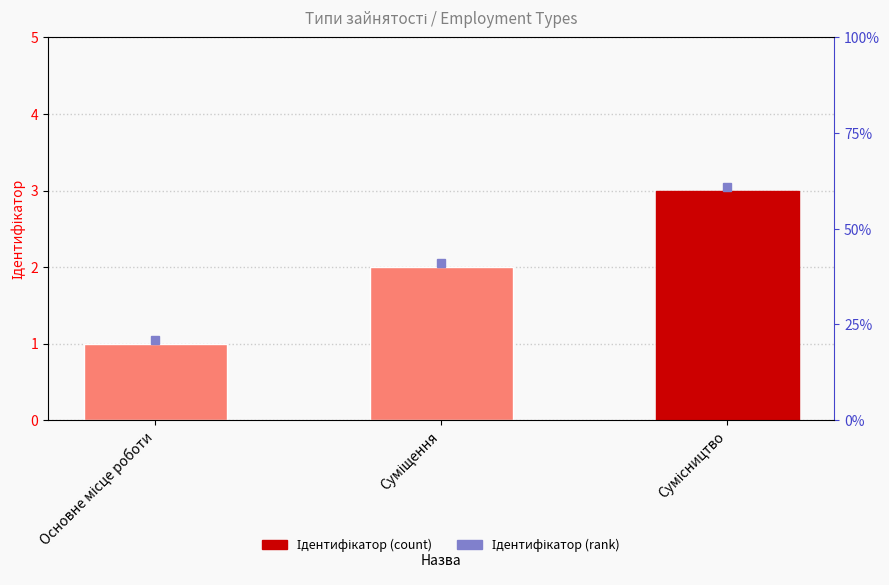

Between Сумісництво and Основне місце роботи, which is larger?

Сумісництво